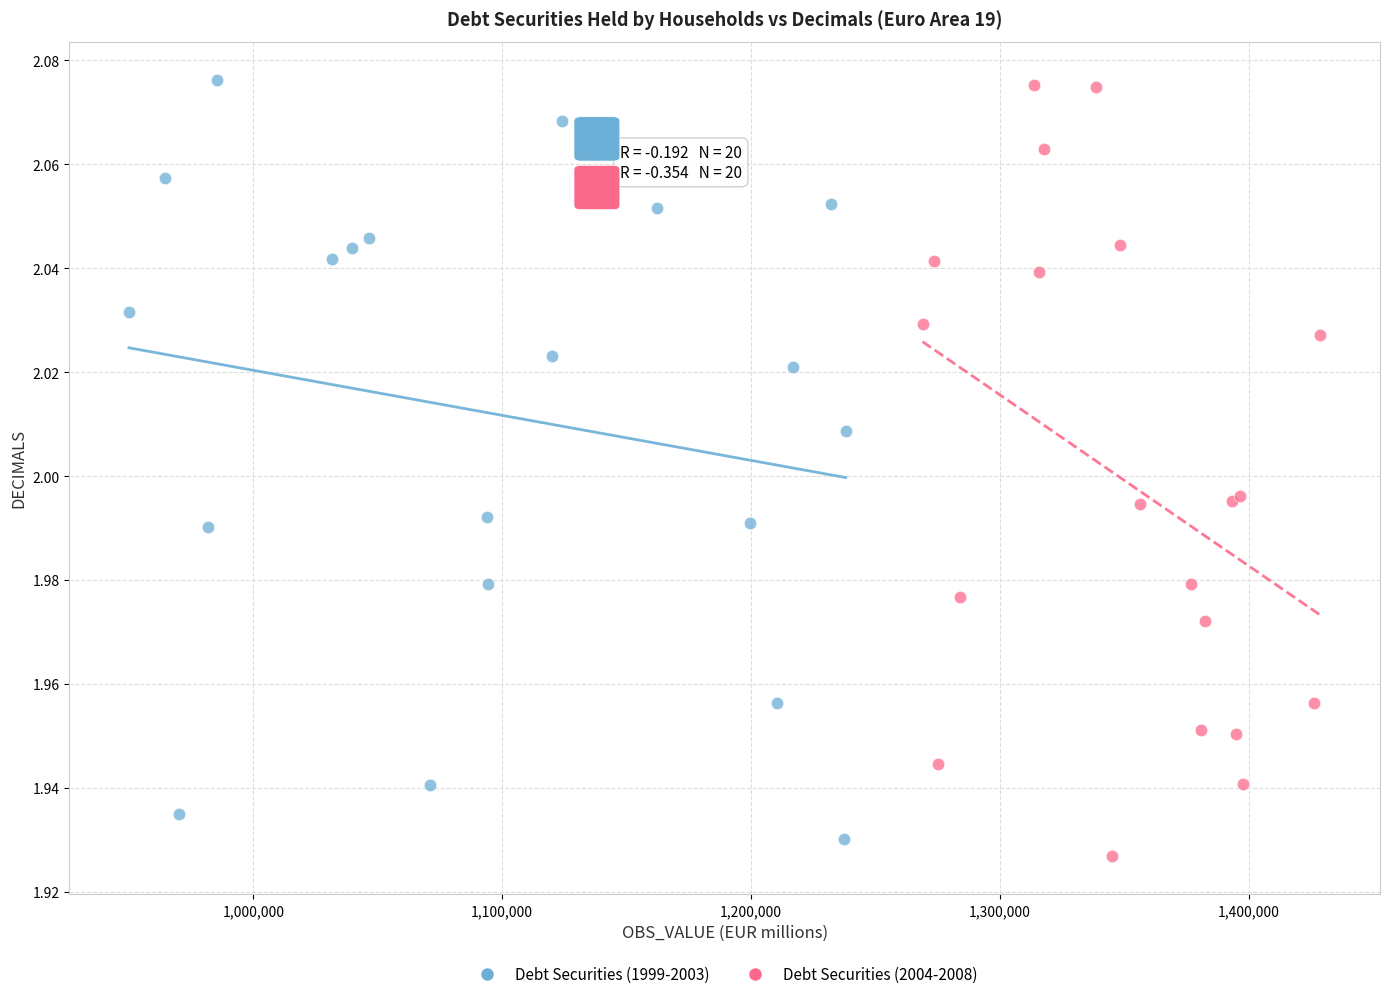

Which series contains the lowest Y value?

Debt Securities (2004-2008)